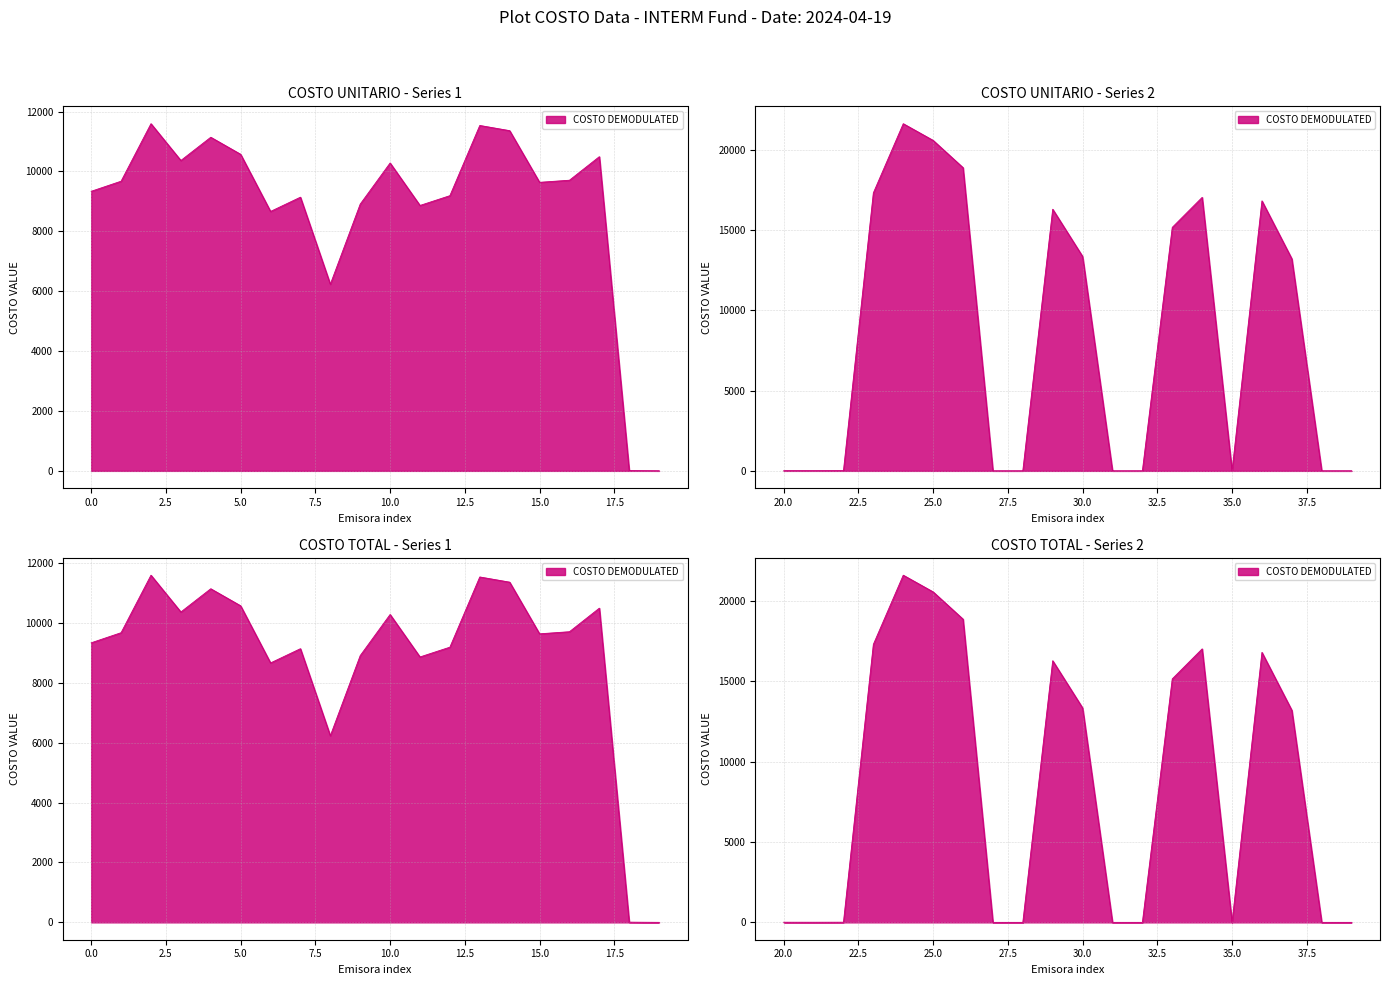

What is the lowest value of the COSTO UNITARIO series?

0.1